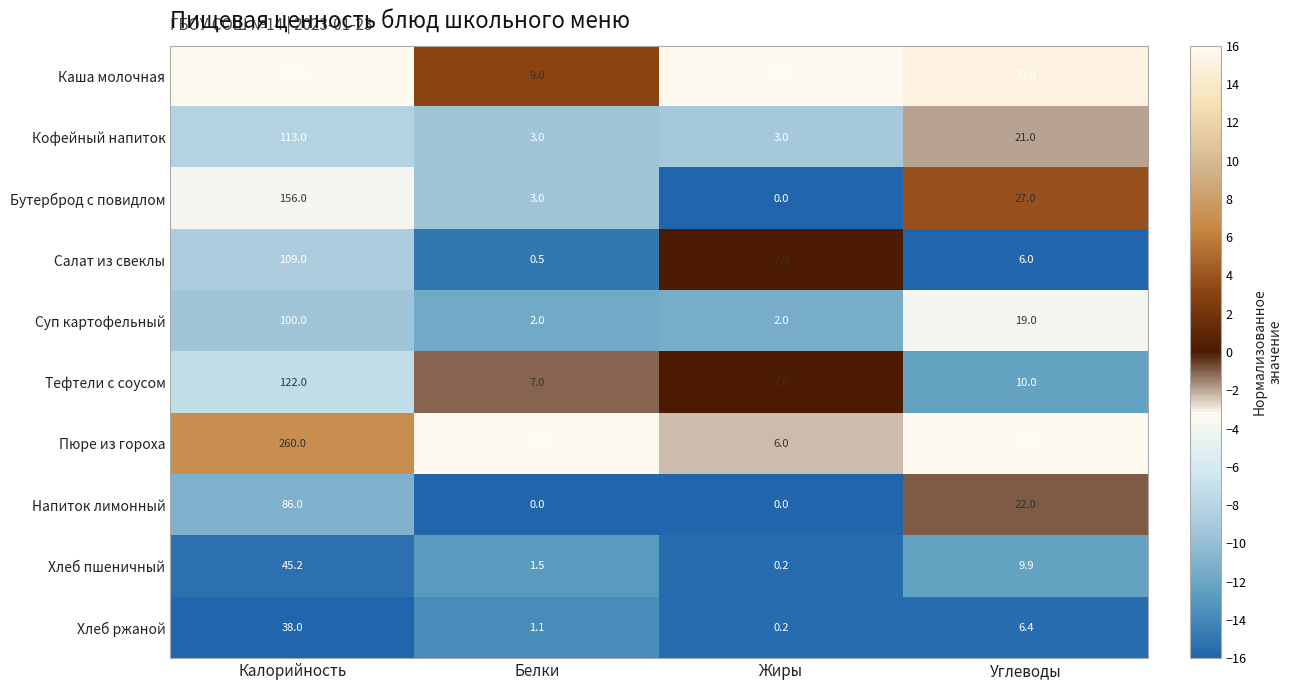

What is the difference between the highest and lowest values at Калорийность?

309.0